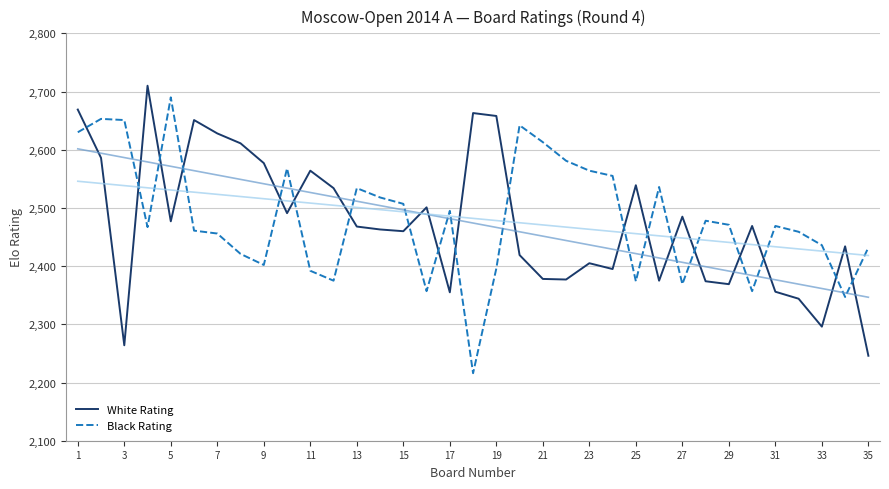

At how many categories does at least one series exceed 2467?

31